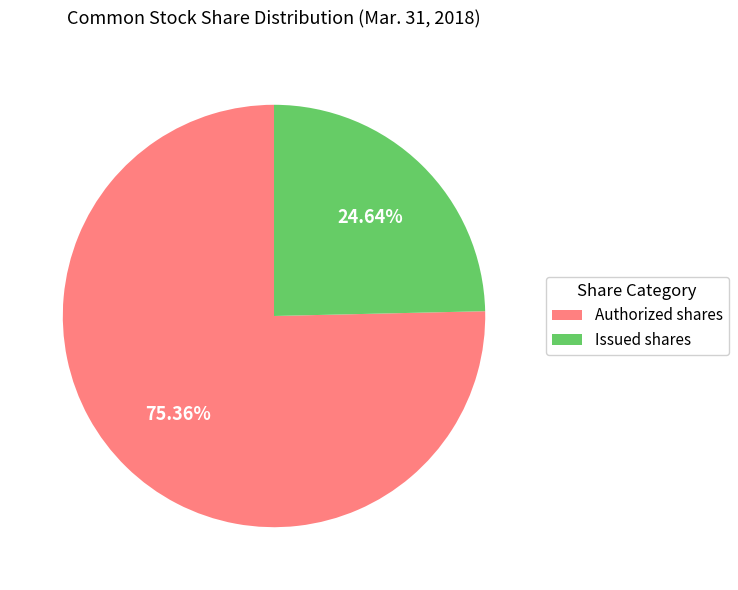

Is Authorized shares the majority of the pie?

Yes